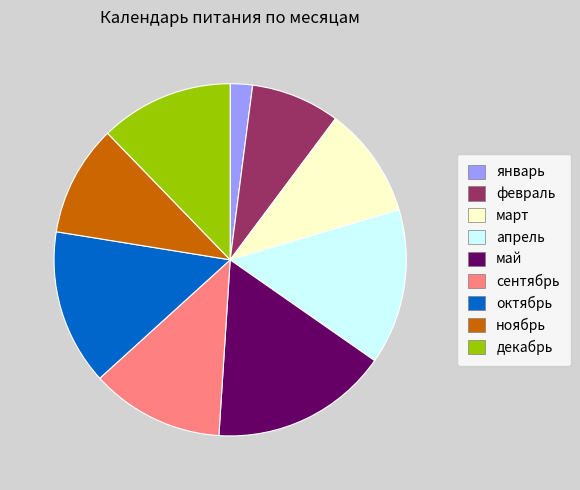

What is the smallest slice in the pie chart?

январь